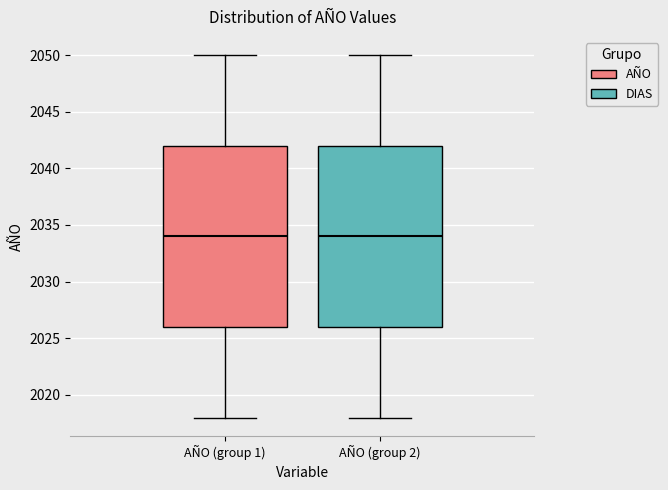

Reading left to right, transcribe this box plot: for each box, give where its median line is, the range the box spans, and where its two whiskers end, as read against the y-axis. The values are not printed on the chart, so give them approximately, as read against the axis.

AÑO (group 1): median 2034, box 2026 to 2042, whiskers 2018 to 2050
AÑO (group 2): median 2034, box 2026 to 2042, whiskers 2018 to 2050